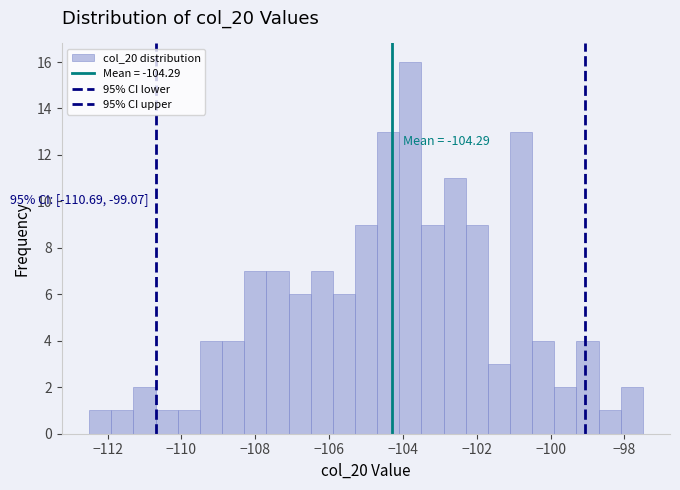

Read against the x-axis, roughly where is the centre of the tallest bar?

-103.8